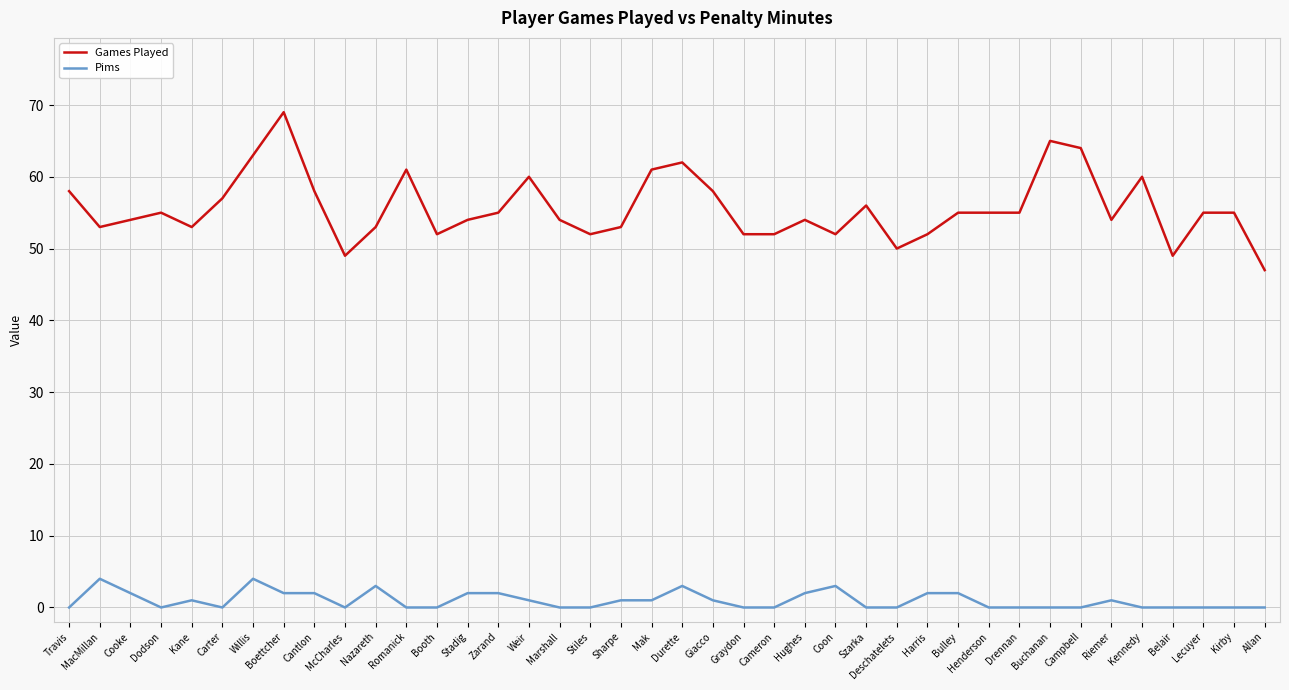

What position from the left is Drennan?

32